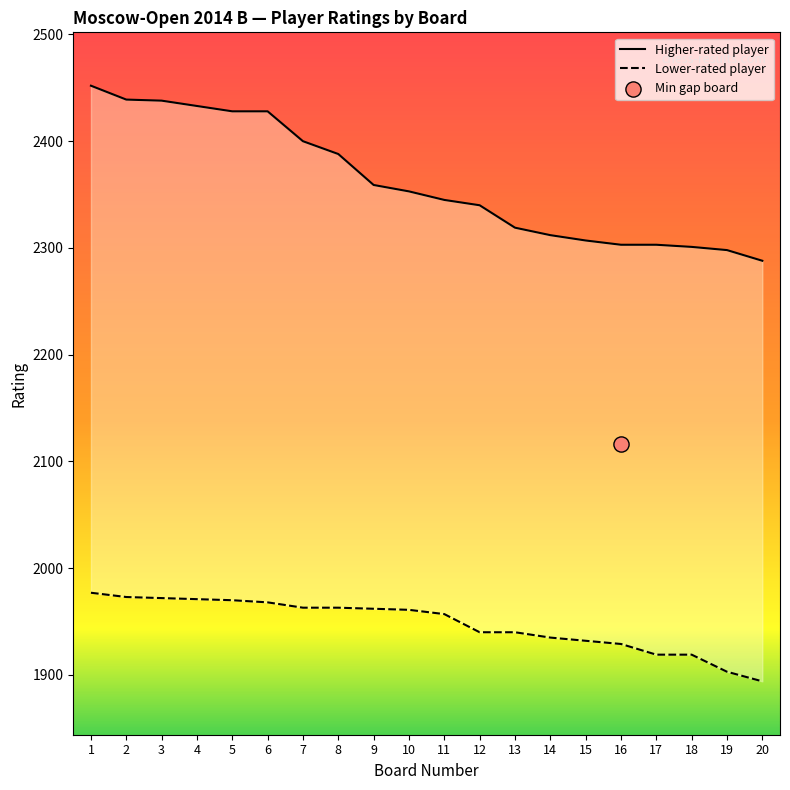

At which category is the sum across all series the highest?

1